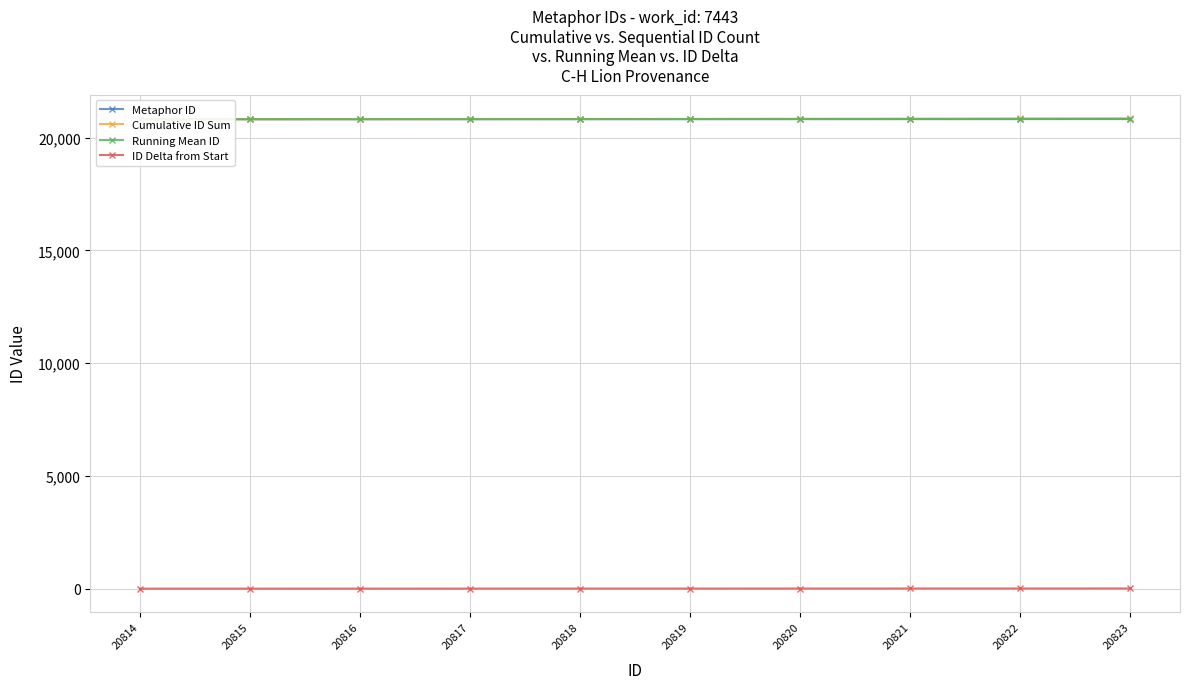

Which category has the highest value in the Cumulative ID Sum series?

20823